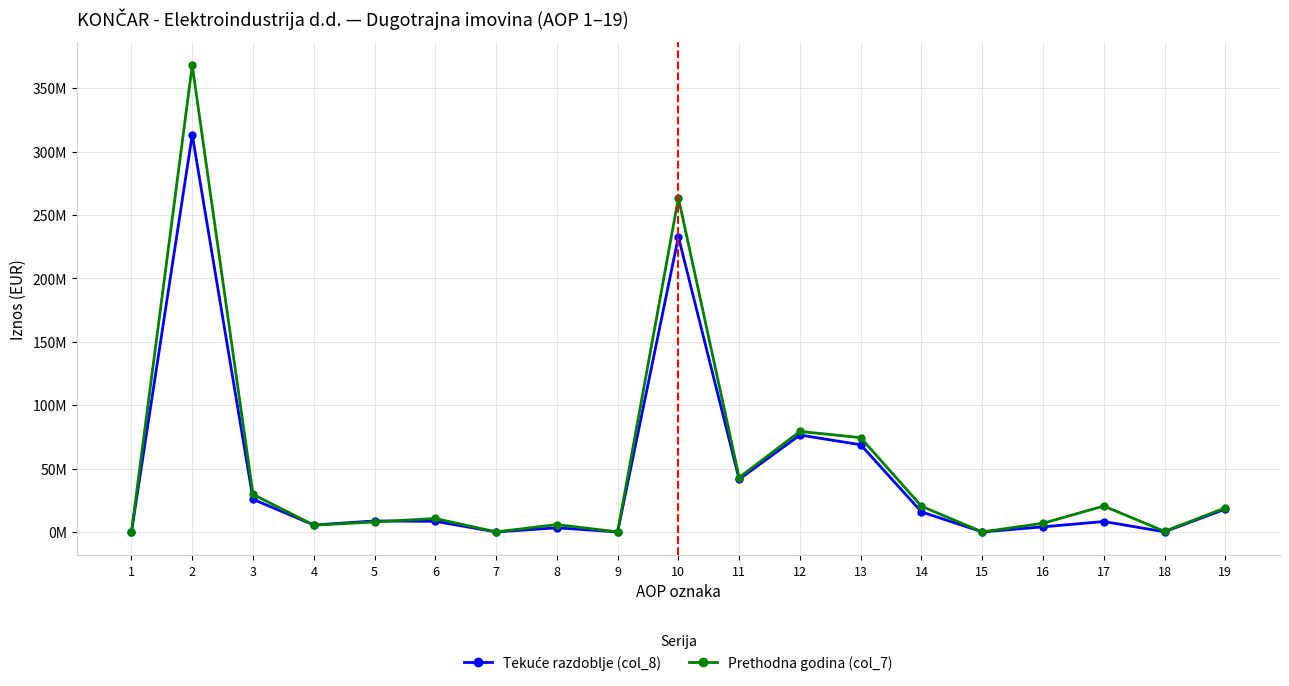

Rank the series by their average value, from lowest to highest.

Tekuće razdoblje (col_8), Prethodna godina (col_7)